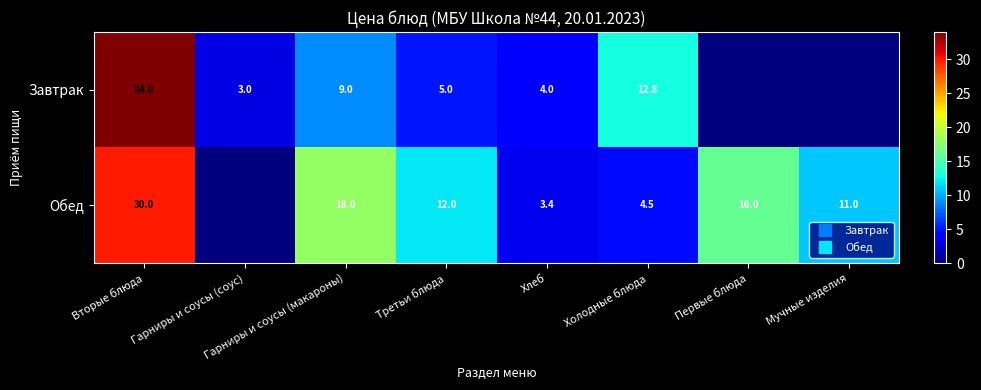

Rank the series by their maximum value, from lowest to highest.

Обед, Завтрак